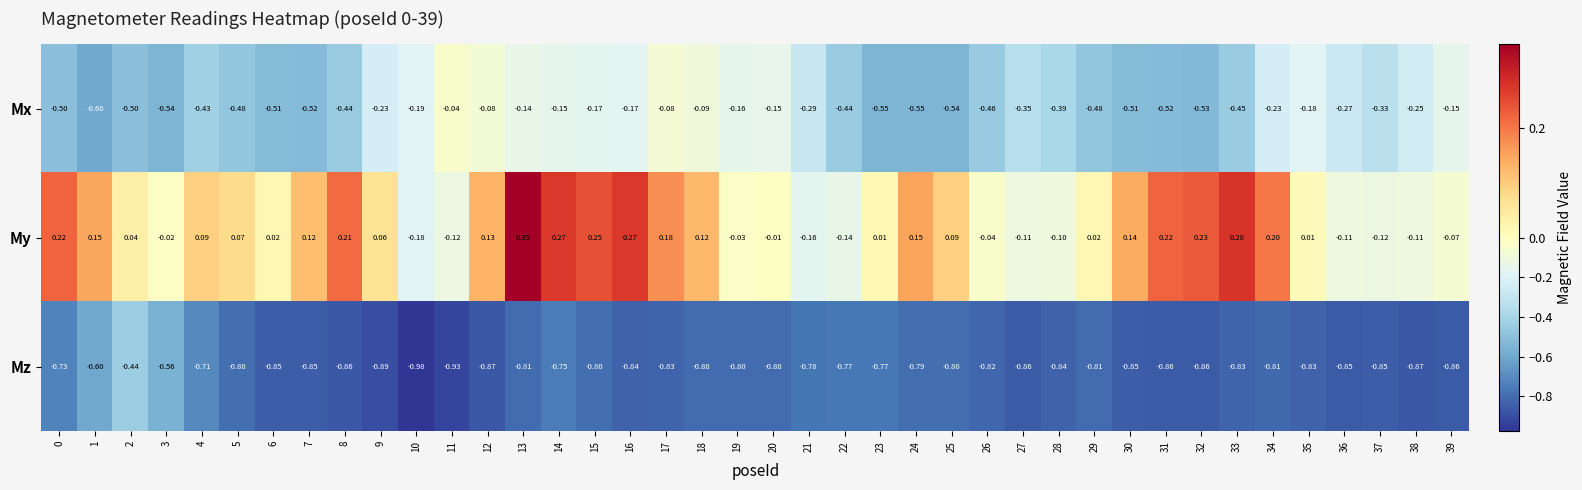

At how many categories does at least one series exceed 0?

26